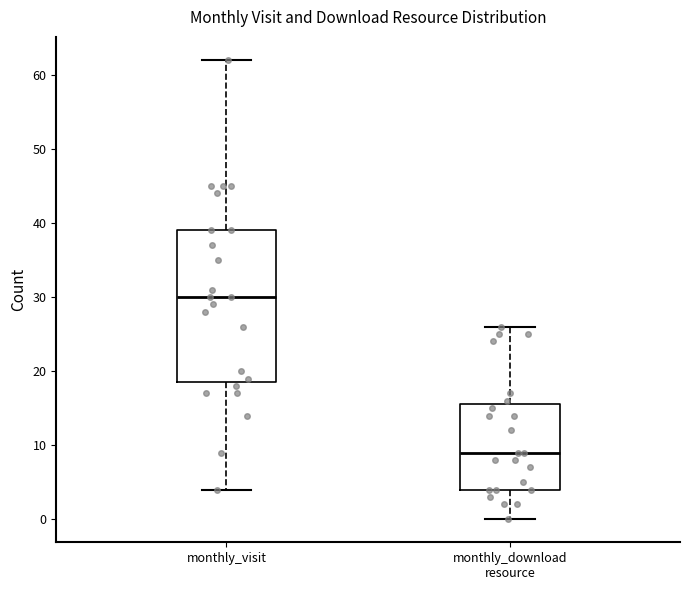

Reading left to right, read every box against the y-axis: the position of its median line, the range the box covers, and the ends of its whiskers. The values are not printed on the chart, so give them approximately, as read against the axis.

monthly_visit: median 30, box 19 to 39, whiskers 4 to 62
monthly_download resource: median 9, box 4 to 16, whiskers 0 to 26